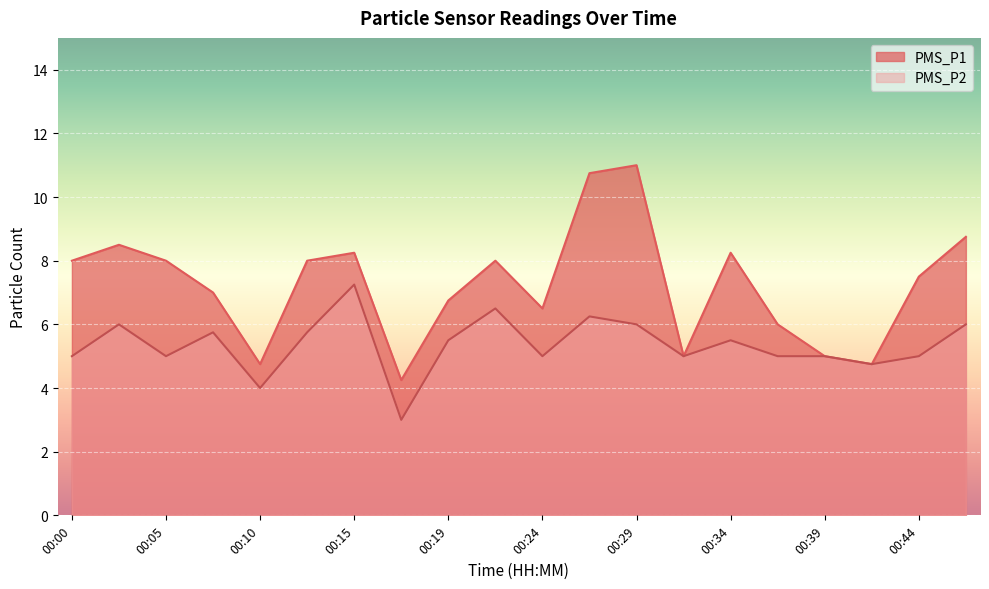

List the labels in order of PMS_P1 value, largest first.

00:29, 00:27, 00:46, 00:02, 00:15, 00:34, 00:00, 00:05, 00:12, 00:22, 00:44, 00:07, 00:19, 00:24, 00:36, 00:32, 00:39, 00:10, 00:41, 00:17